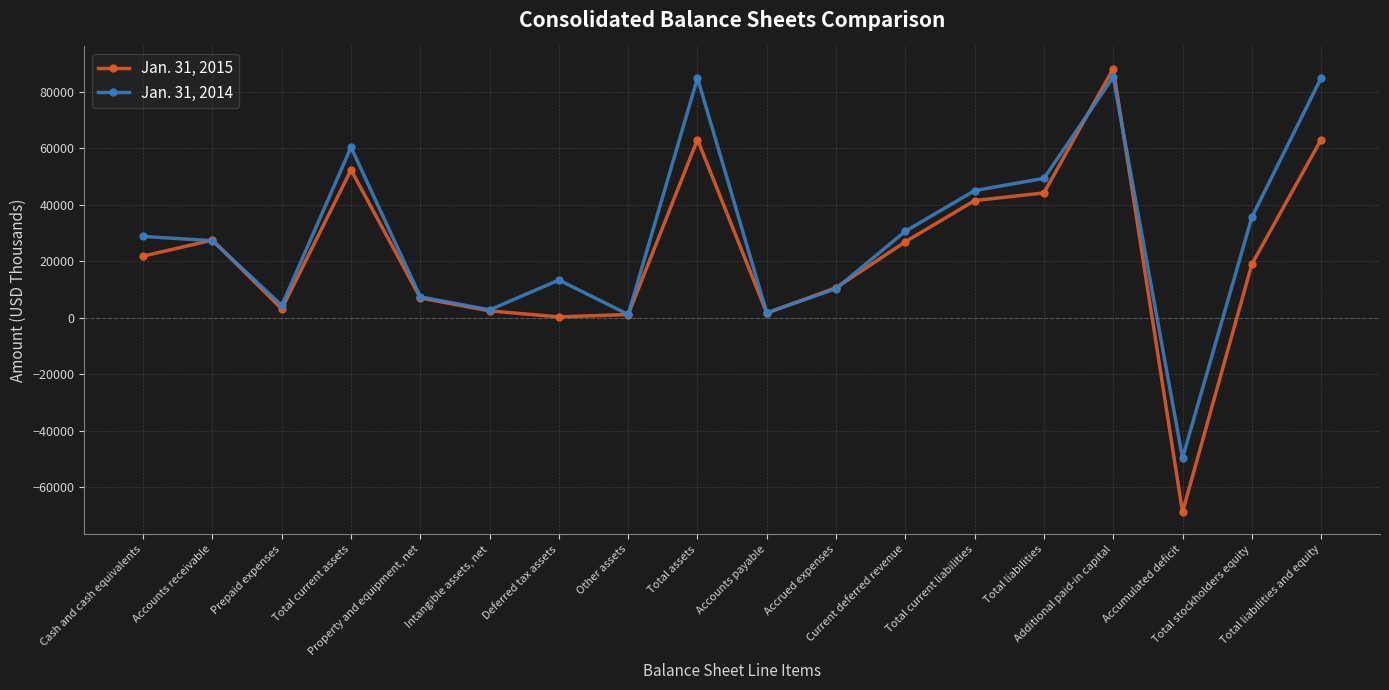

After their last crossing, which series has the higher values: Jan. 31, 2015 or Jan. 31, 2014?

Jan. 31, 2014